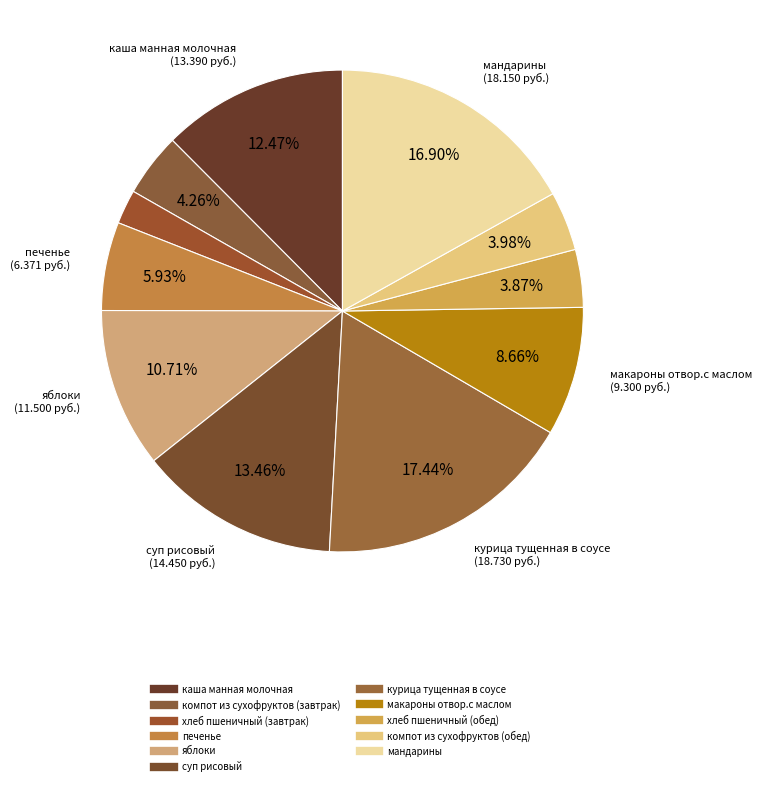

Combined, do хлеб пшеничный (завтрак) and каша манная молочная account for over 50%?

No